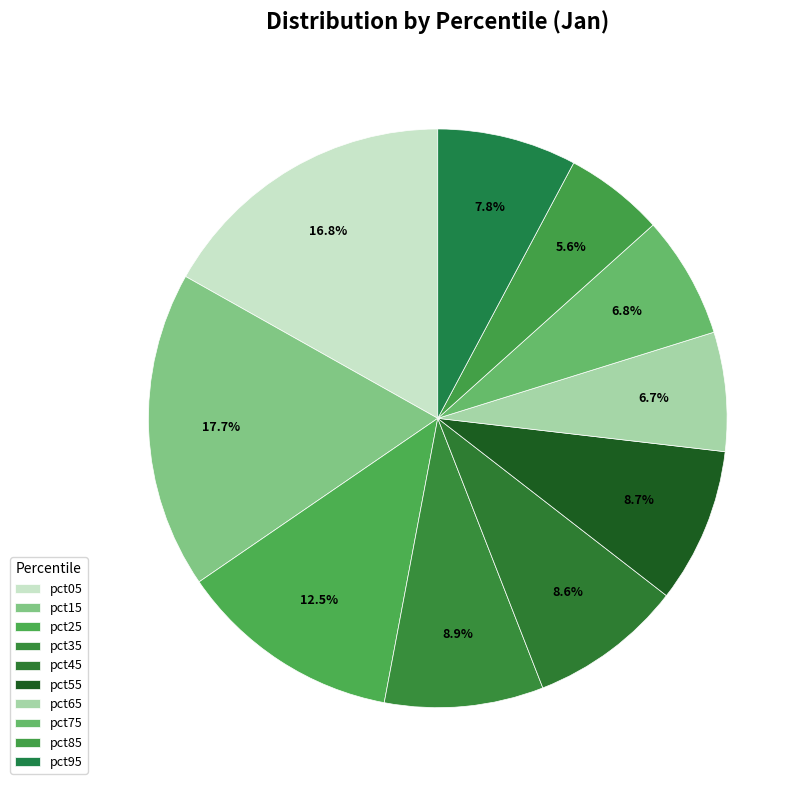

What percentage is NOT represented by pct75?

93.2%